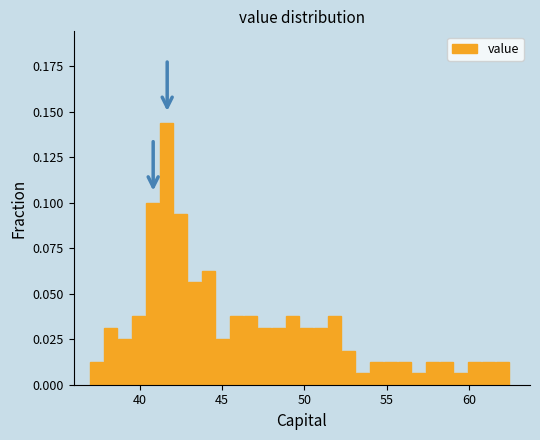

Around what value on the x-axis is the tallest bar? Give the approximate position of its centre, as read against the axis.

41.5